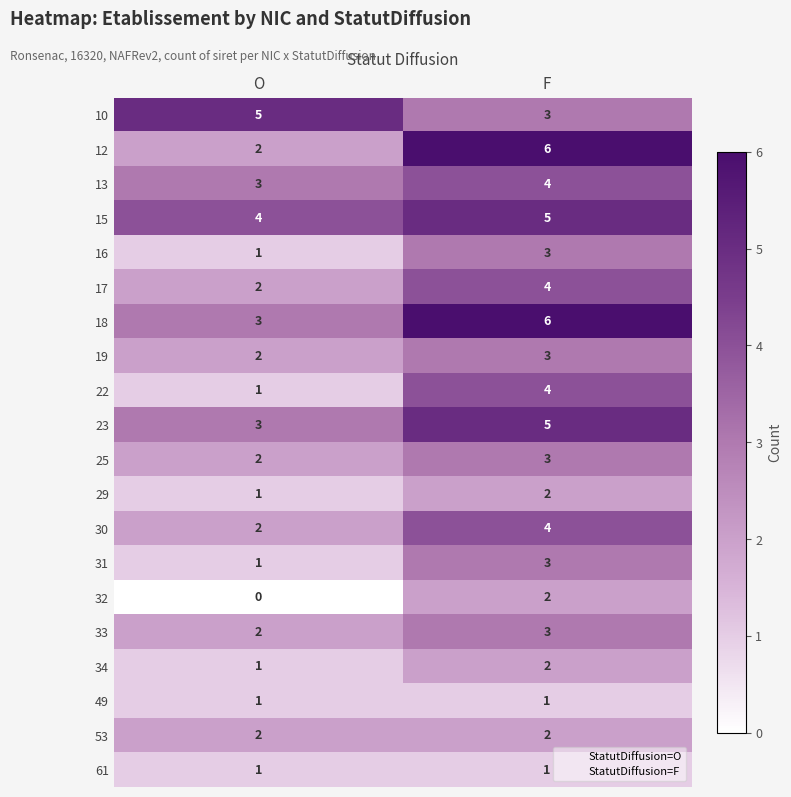

At which category is the sum across all series the highest?

F